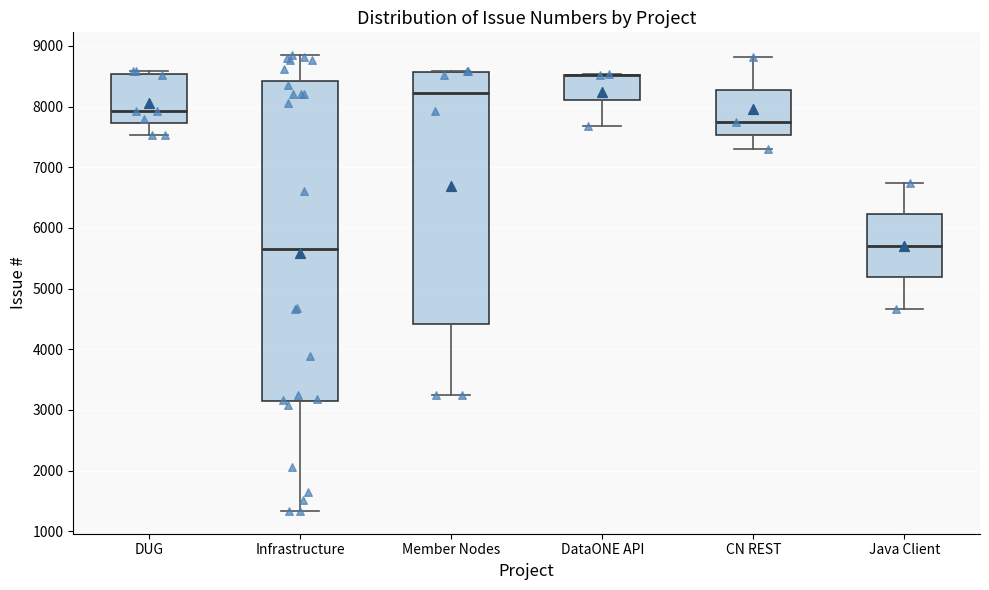

Reading left to right, read every box against the y-axis: the position of its median line, the range the box covers, and the ends of its whiskers. The values are not printed on the chart, so give them approximately, as read against the axis.

DUG: median 7900, box 7700 to 8500, whiskers 7500 to 8600
Infrastructure: median 5600, box 3100 to 8400, whiskers 1300 to 8800
Member Nodes: median 8200, box 4400 to 8600, whiskers 3200 to 8600
DataONE API: median 8500 (drawn on the box's upper edge), box 8100 to 8500, whiskers 7700 to 8500
CN REST: median 7800, box 7500 to 8300, whiskers 7300 to 8800
Java Client: median 5700, box 5200 to 6200, whiskers 4700 to 6700